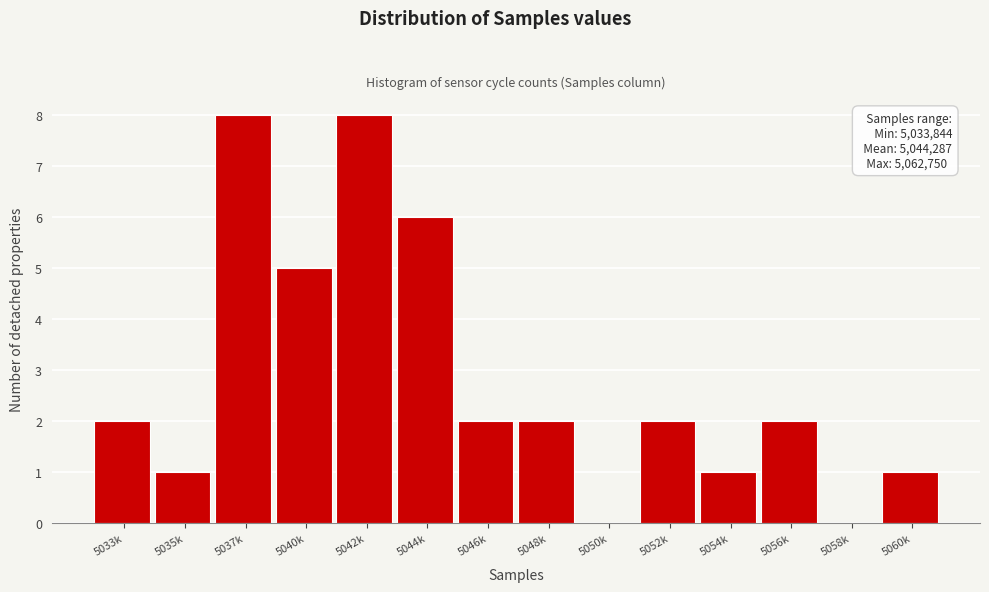

Reading right to left, extract all data points from this chart.

5060k=1	5058k=0	5056k=2	5054k=1	5052k=2	5050k=0	5048k=2	5046k=2	5044k=6	5042k=8	5040k=5	5037k=8	5035k=1	5033k=2